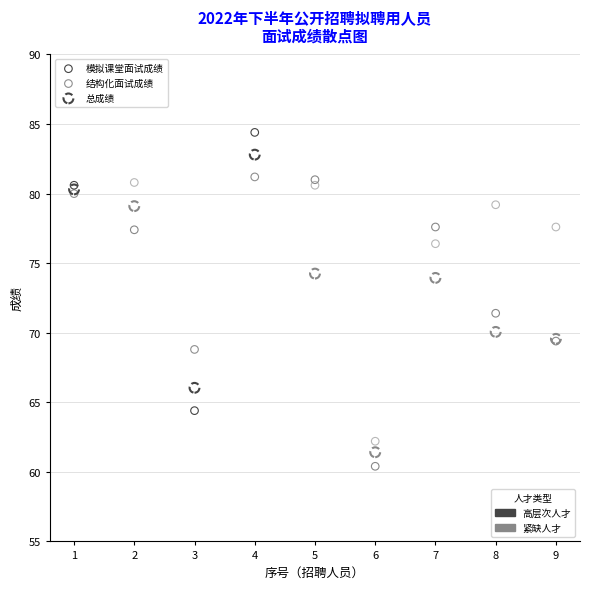

Which series has the widest spread of Y values?

模拟课堂面试成绩